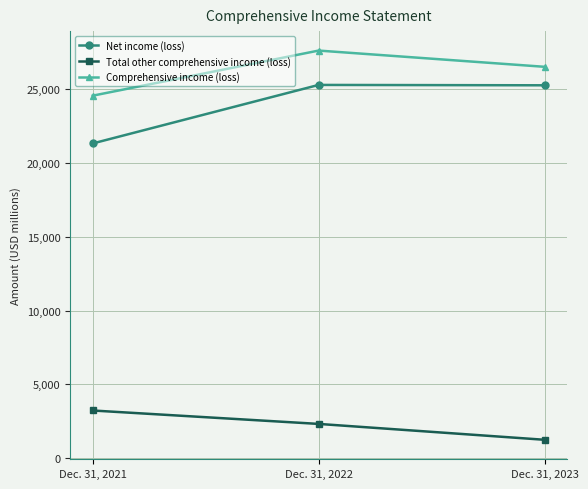

What is the average value of the Total other comprehensive income (loss) series?

2270